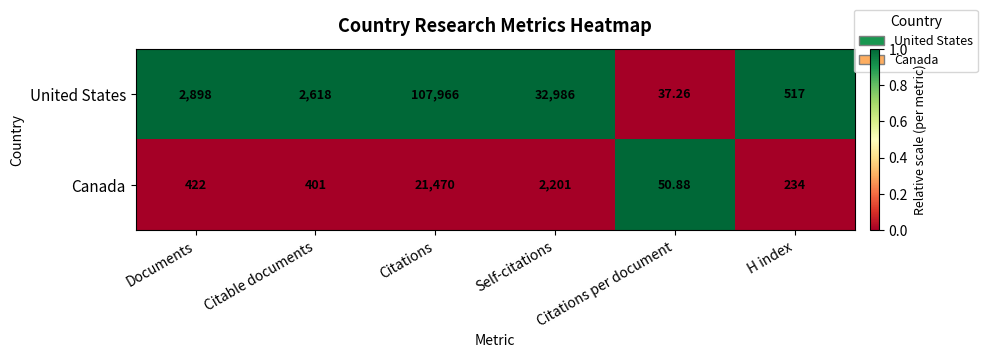

Between Citable documents and Self-citations, which series saw the biggest shift?

United States